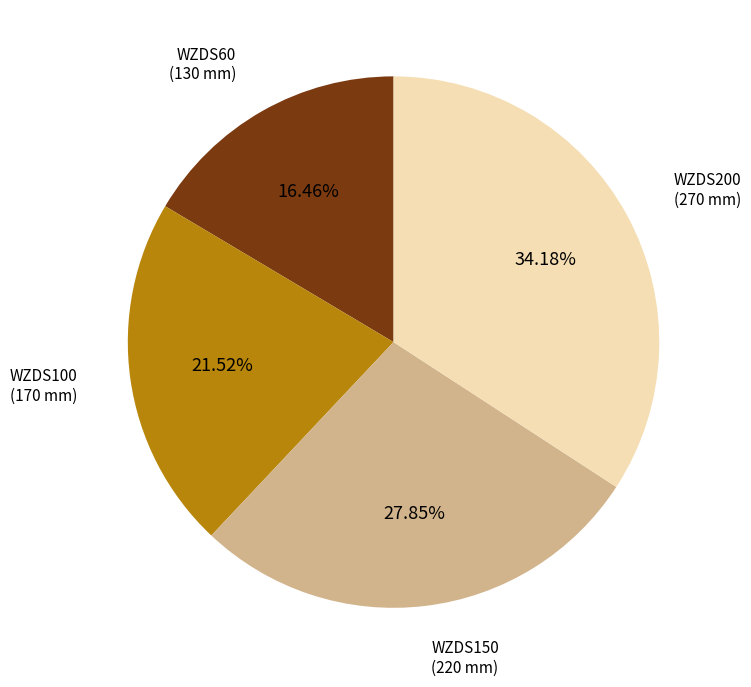

To the nearest percent, what is the average slice percentage?

25%